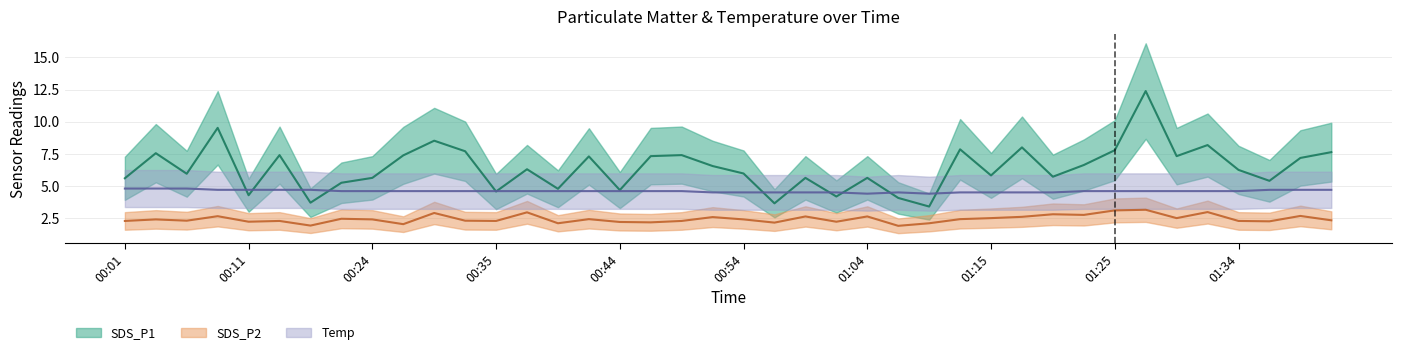

How many interior local peaks does the SDS_P1 series have?

13